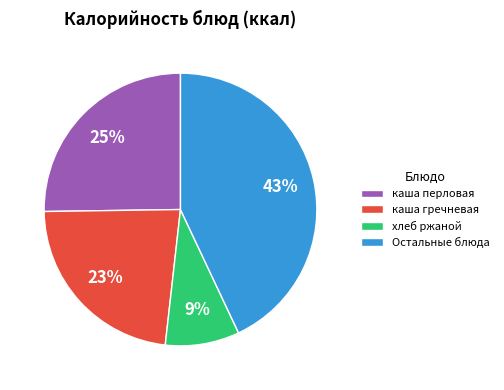

How many slices are in this pie chart?

4